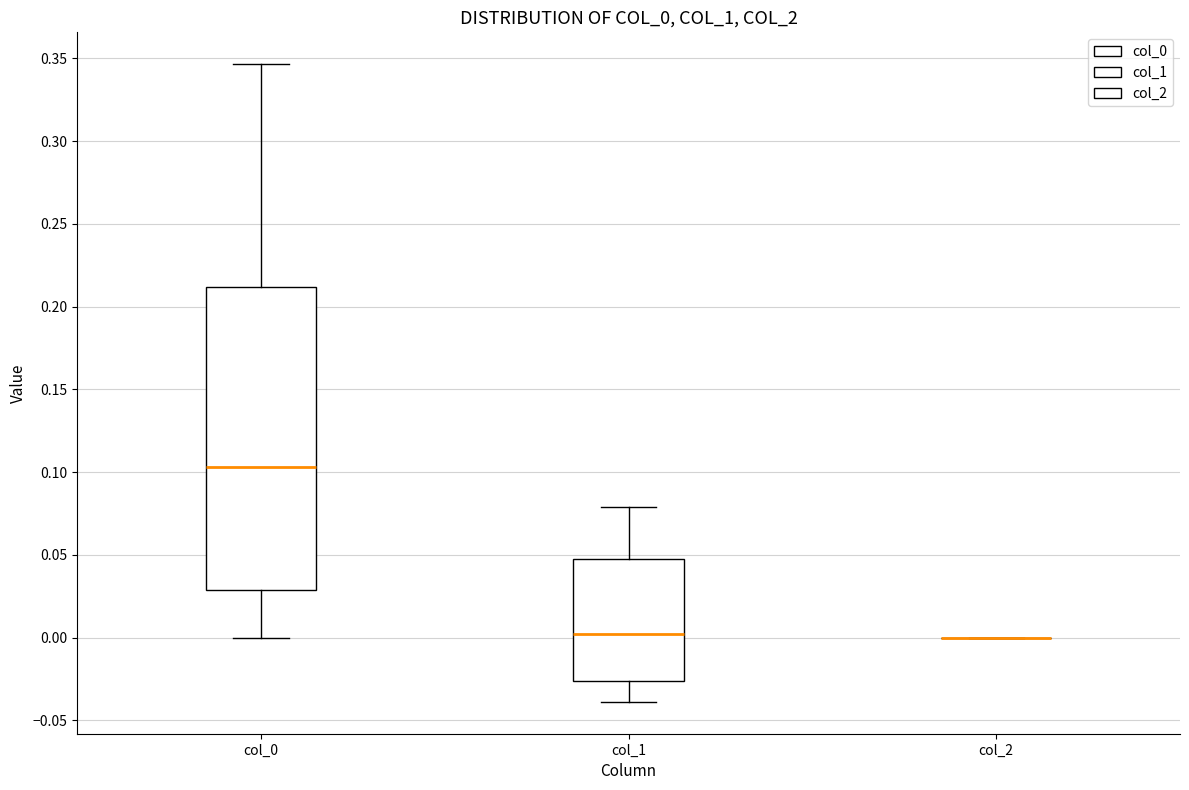

Where does the lower whisker of the box for col_0 end on the y-axis? The values are not printed on the chart, so give them approximately, as read against the axis.

0.000